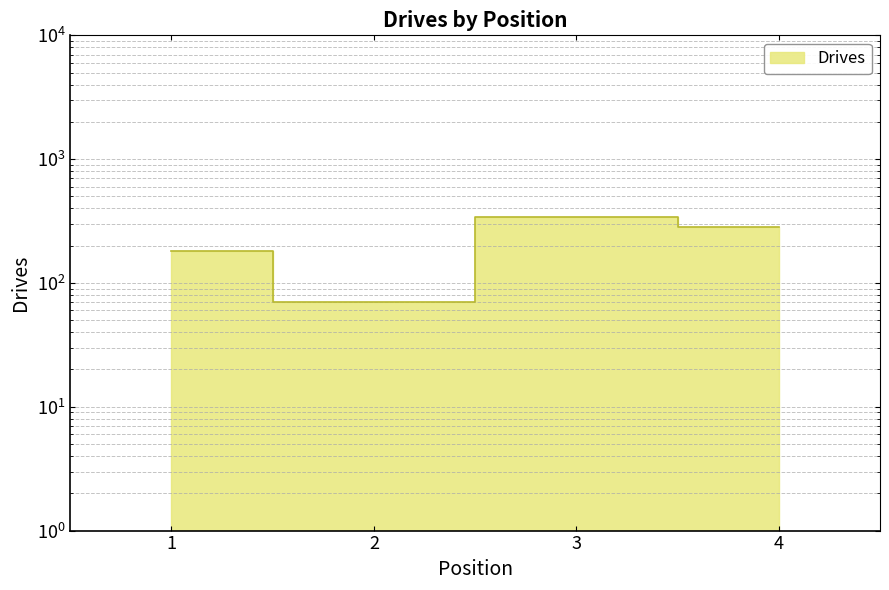

Reading left to right, extract all data points from this chart.

182	70	343	283